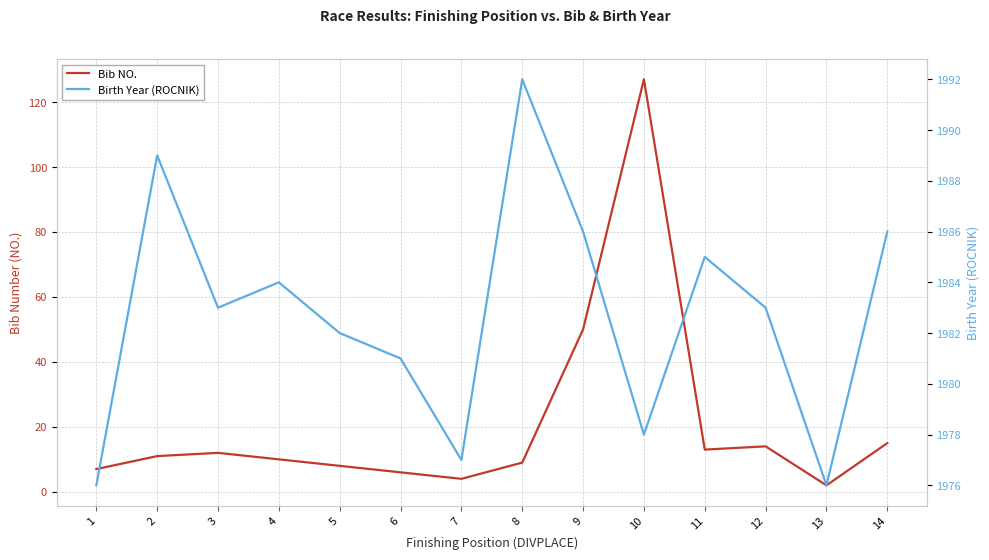

Where is the first local maximum for Birth Year (ROCNIK)?

2